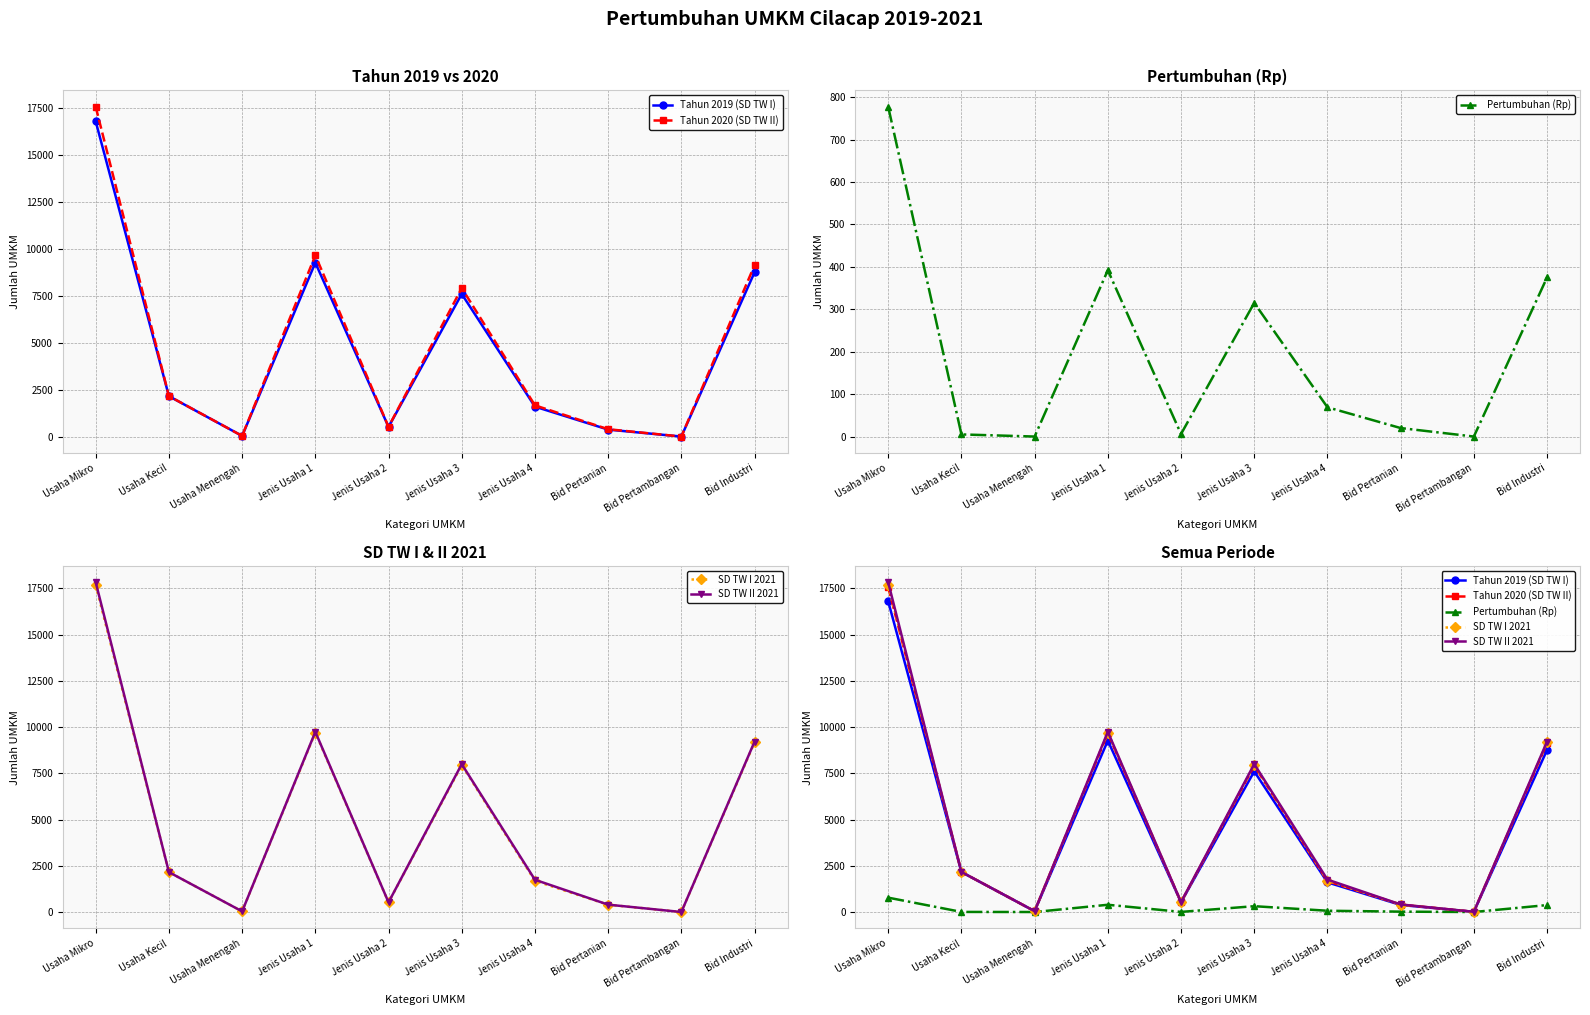

The value of SD TW I 2021 at Jenis Usaha 1 is 2246. True or false?

False